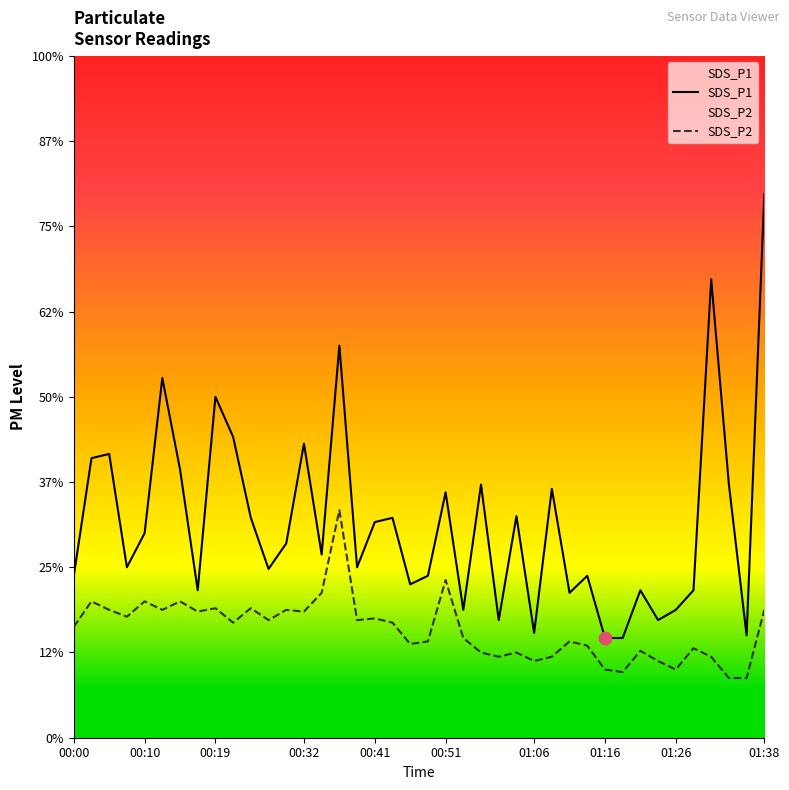

Which series reaches the maximum Y coordinate?

SDS_P1